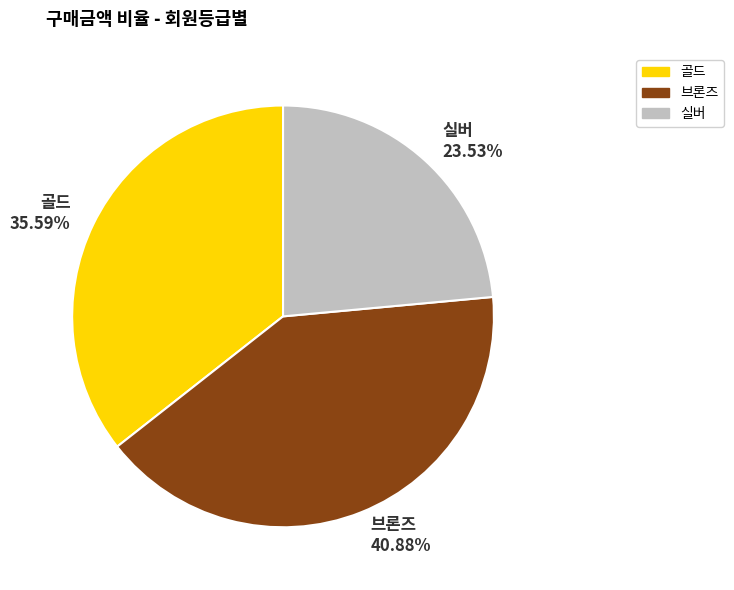

To the nearest percent, what portion does 골드 represent?

36%